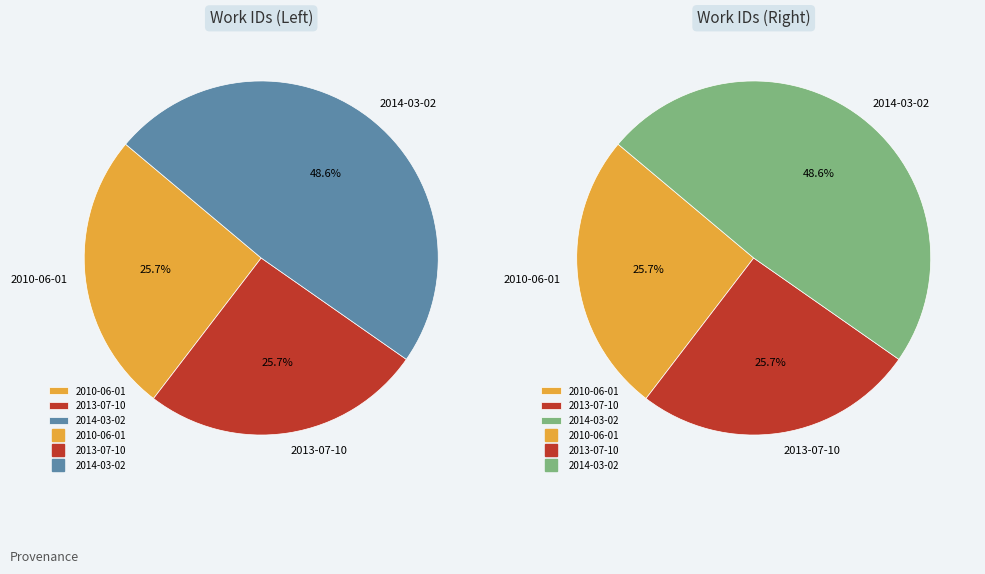

What is the largest slice in the pie chart?

2014-03-02